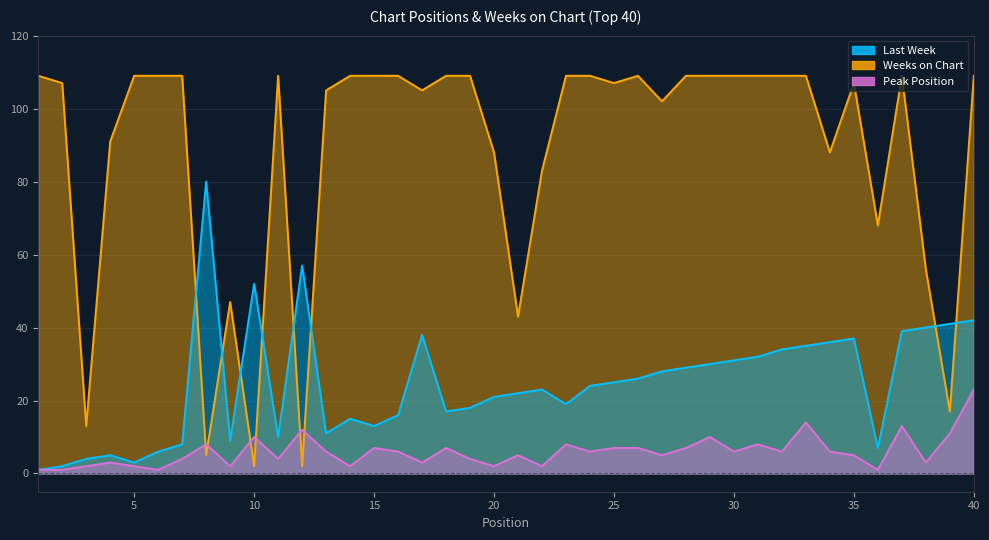

Does the chart display data point markers on the line(s)?

No